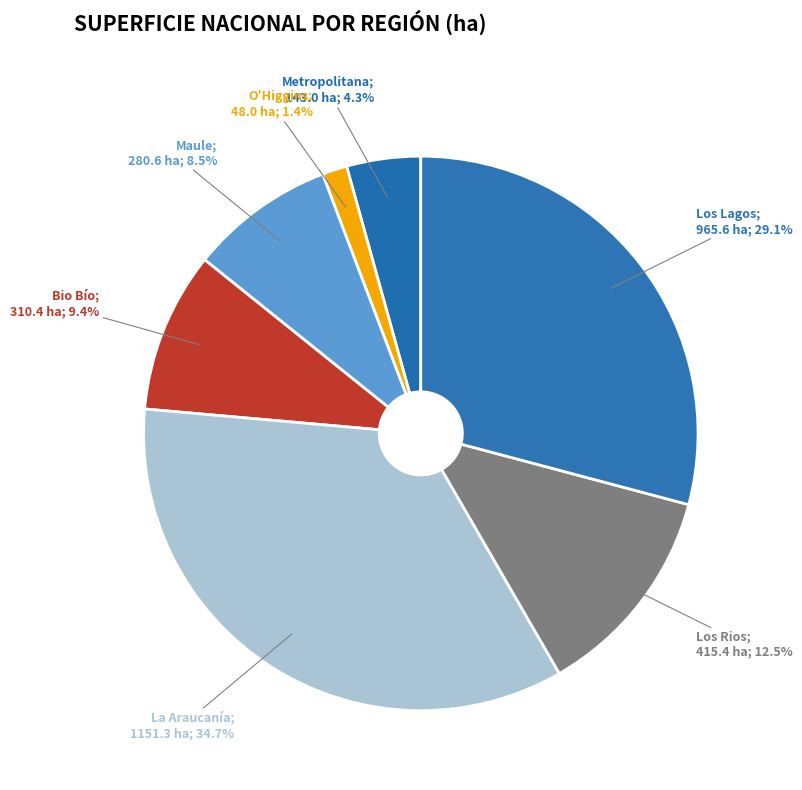

Count the number of slices in the pie.

7